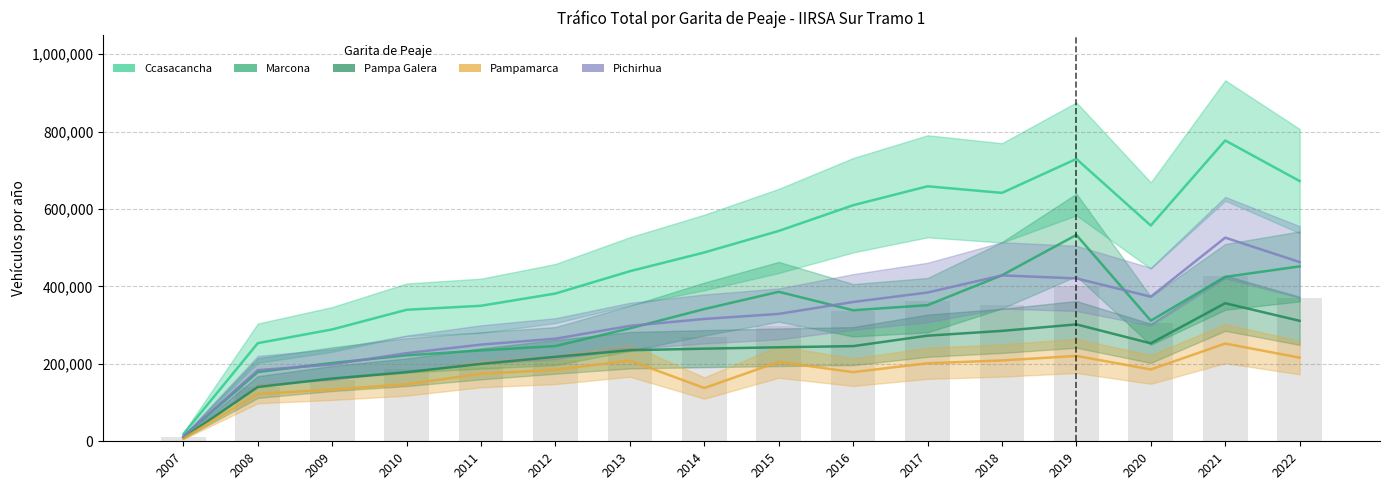

Reading left to right, extract all data points from this chart.

Ccasacancha: 2007=18616	2008=253443	2009=288943	2010=339666	2011=350046	2012=381655	2013=439268	2014=487689	2015=543293	2016=609691	2017=658629	2018=641600	2019=729356	2020=557274	2021=776973	2022=672190
Marcona: 2007=11858	2008=178970	2009=202256	2010=221989	2011=234724	2012=245934	2013=291723	2014=341543	2015=386142	2016=338414	2017=351556	2018=428833	2019=532974	2020=311526	2021=424683	2022=451760
Pampa Galera: 2007=8589	2008=140134	2009=162170	2010=178384	2011=199912	2012=218209	2013=235215	2014=239257	2015=242788	2016=245809	2017=272801	2018=285140	2019=301932	2020=253018	2021=356627	2022=311169
Pampamarca: 2007=7229	2008=122669	2009=133481	2010=147376	2011=174417	2012=184653	2013=208546	2014=137544	2015=205039	2016=178602	2017=201485	2018=208710	2019=220550	2020=185605	2021=252410	2022=216092
Pichirhua: 2007=12469	2008=183789	2009=198321	2010=227596	2011=249704	2012=264954	2013=298087	2014=315991	2015=329046	2016=359812	2017=384266	2018=428503	2019=420730	2020=373450	2021=526008	2022=462939